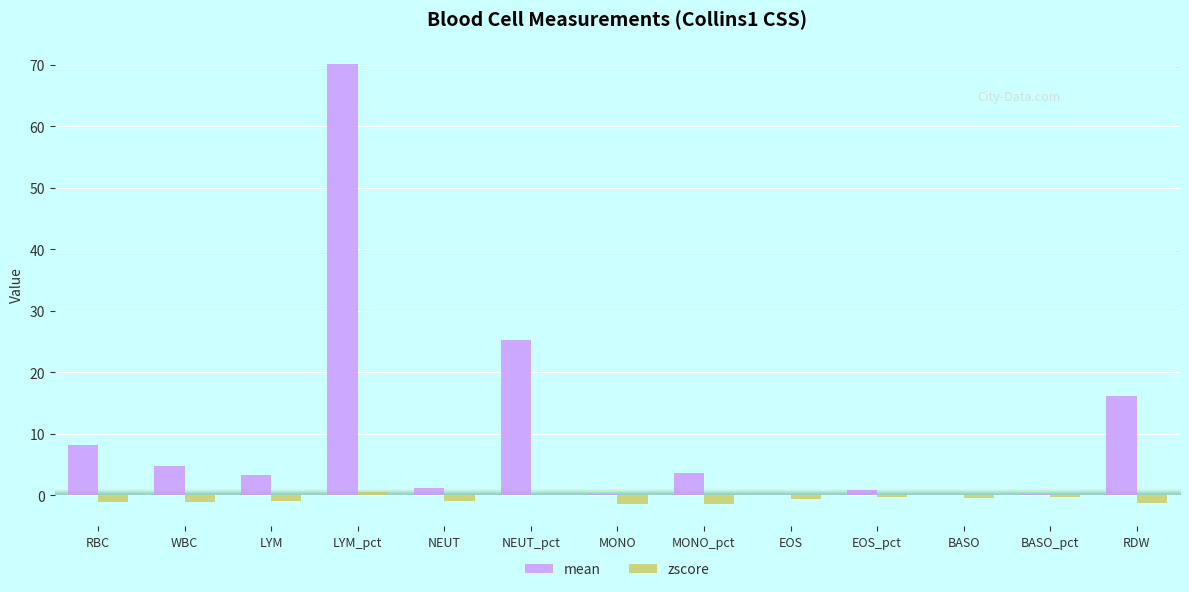

Which series has the largest total across all categories?

mean